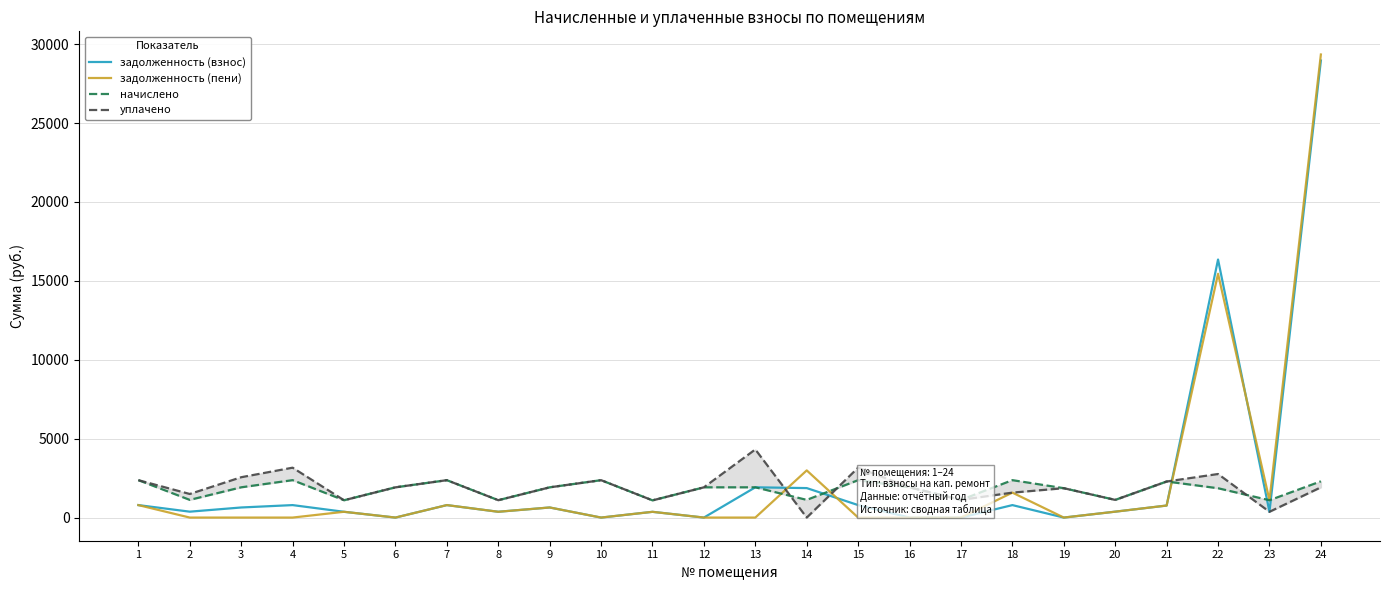

True or false: уплачено has a value of 513.5 at 20.

False